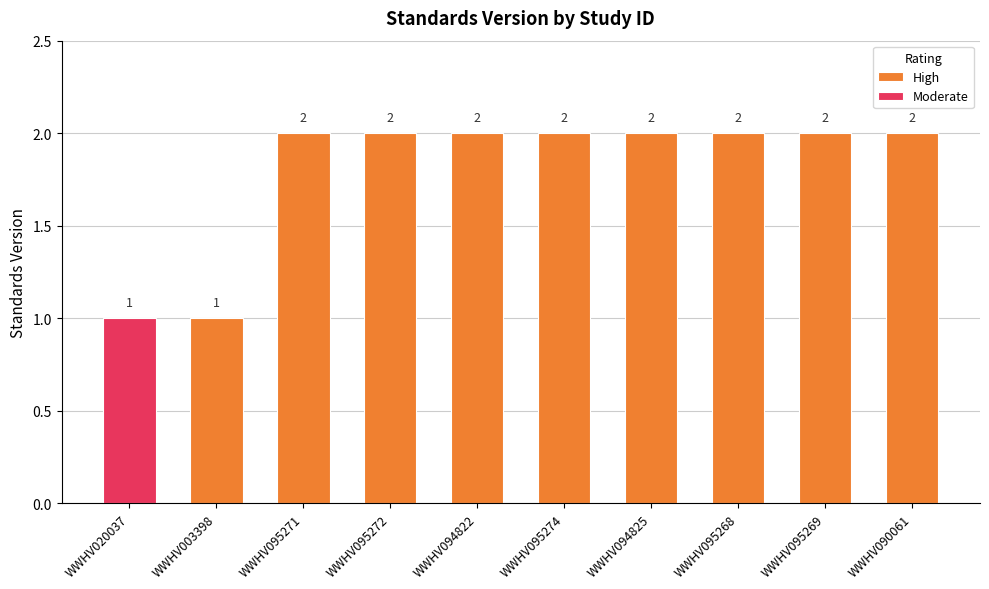

Where is High nearest to the value 1?

WWHV003398